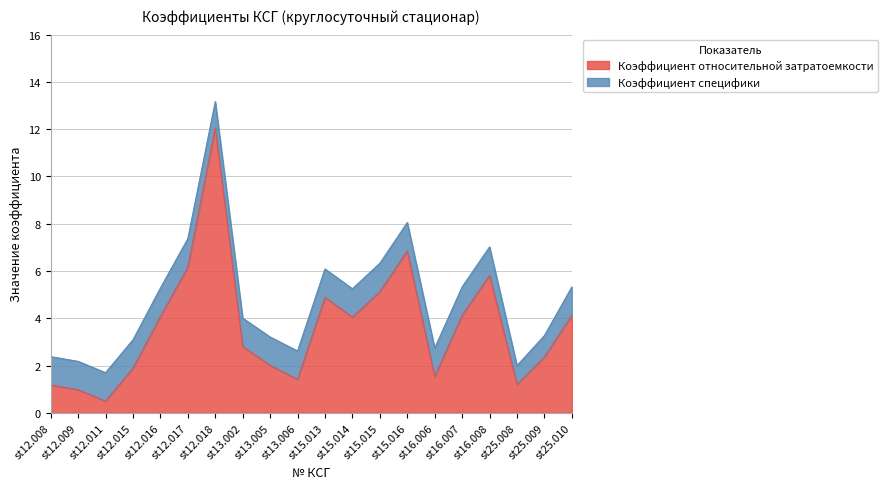

List the labels in order of value, smallest first.

st12.011, st12.009, st12.008, st25.008, st13.006, st16.006, st12.015, st13.005, st25.009, st13.002, st15.014, st12.016, st16.007, st25.010, st15.013, st15.015, st16.008, st12.017, st15.016, st12.018